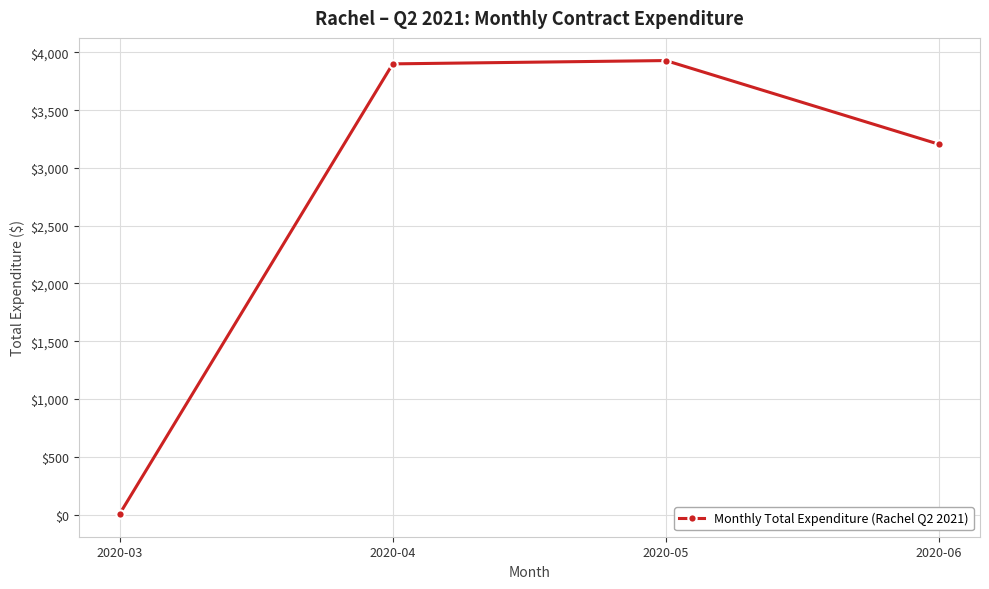

What is the ratio of the value at 2020-05 to the value at 2020-06?

1.2